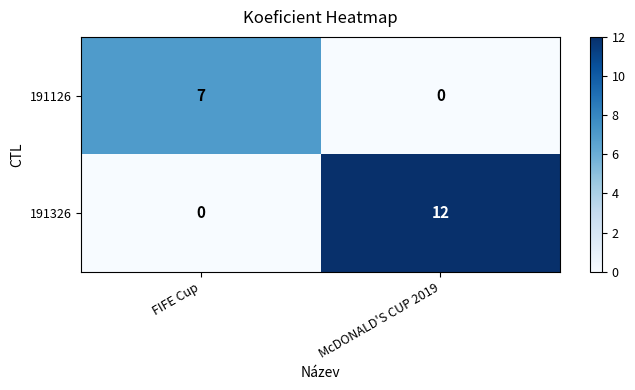

Reading left to right, list all the values displayed in this chart.

191126: 7	0
191326: 0	12